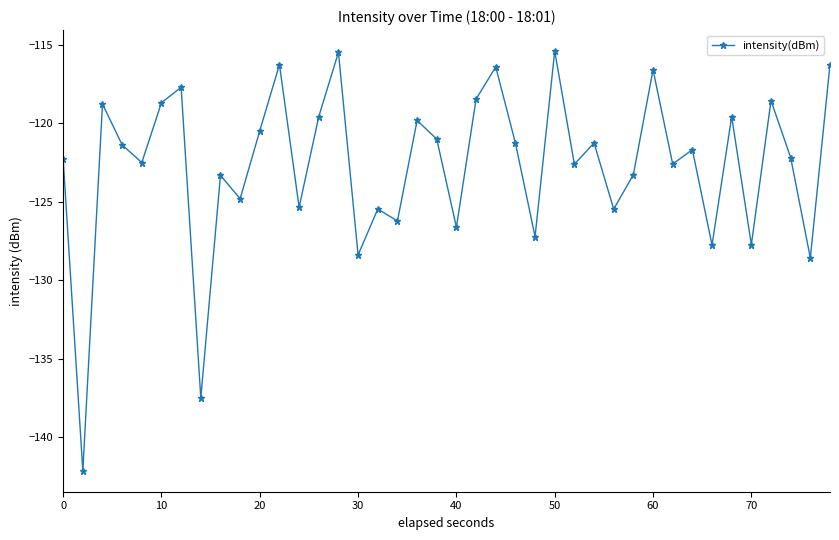

How many interior local peaks (higher than both neighbors) does the data have?

14